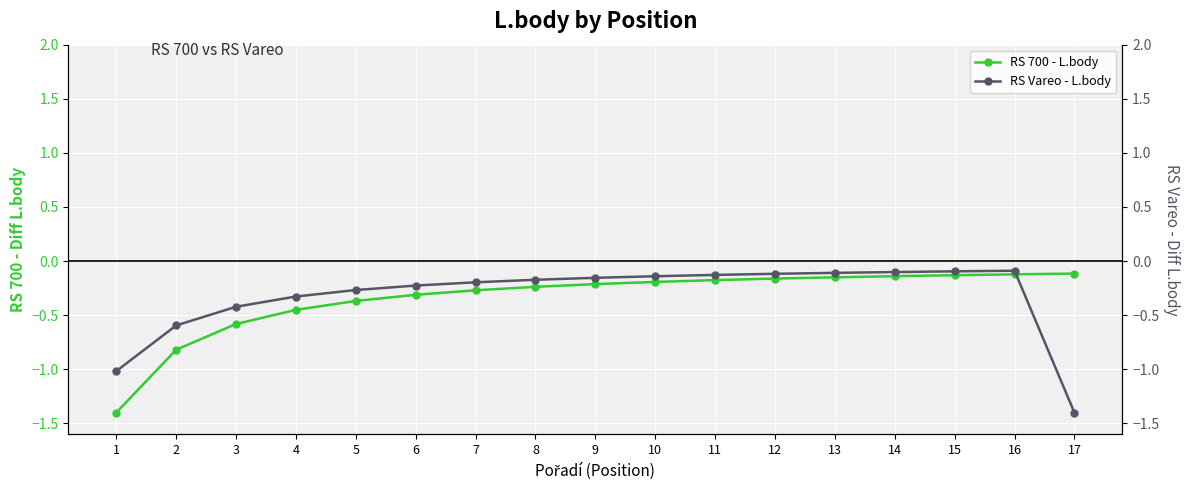

Is this an area chart (filled region under the line)?

No